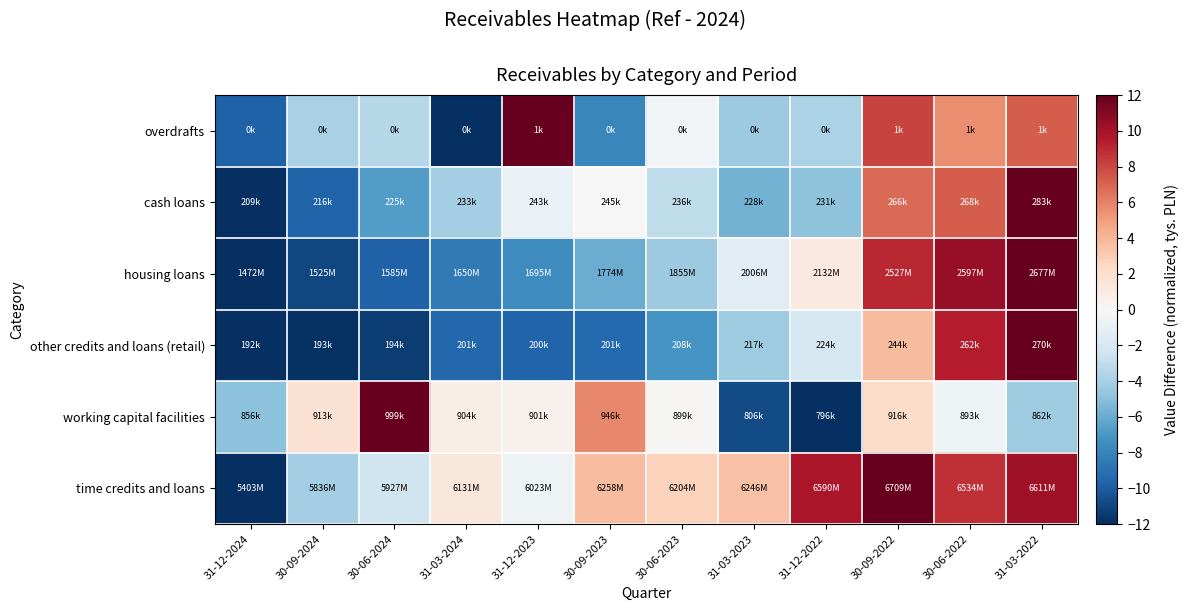

At 30-06-2022, list the series in order from largest to smallest.

housing loans, other credits and loans (retail), time credits and loans, cash loans, overdrafts, working capital facilities